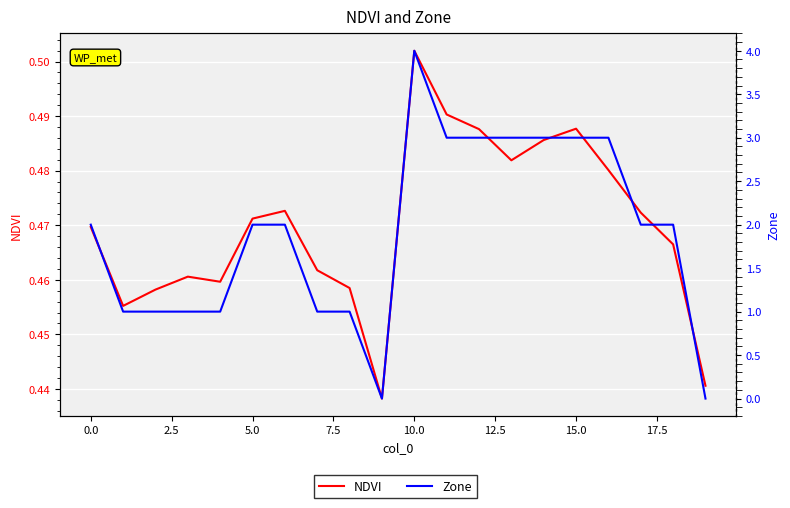

Between 15.0 and 12, which series saw the biggest shift?

Zone